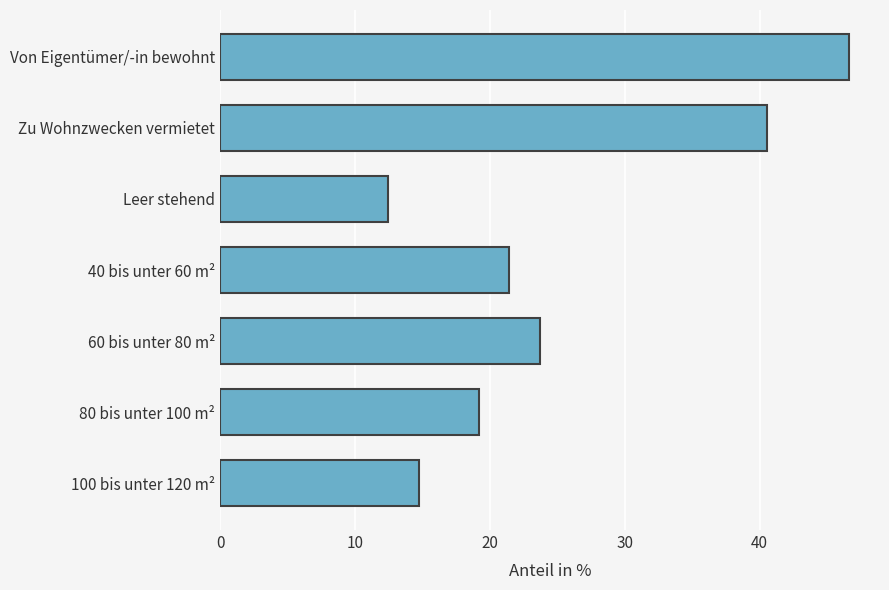

What is the label of the 6th bar from the top?

80 bis unter 100 m²